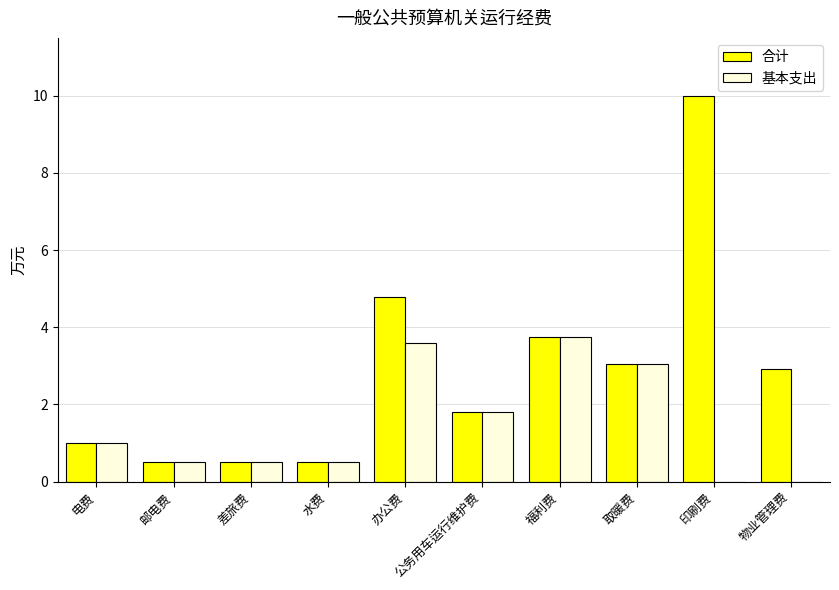

How many data points in 合计 are above 2?

5